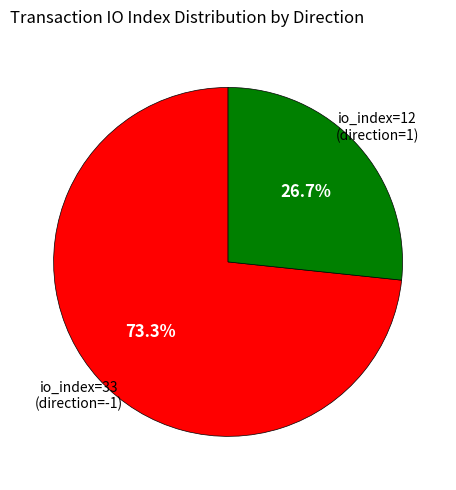

Is there a majority slice in this chart?

Yes